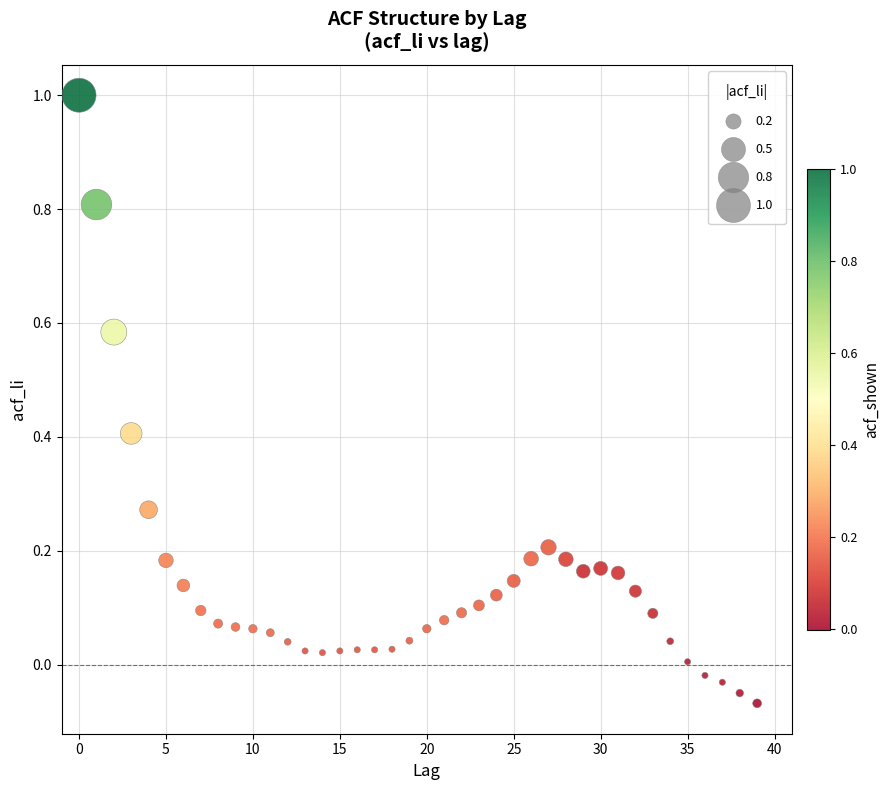

What is the range of Y values (max minus min)?

1.1